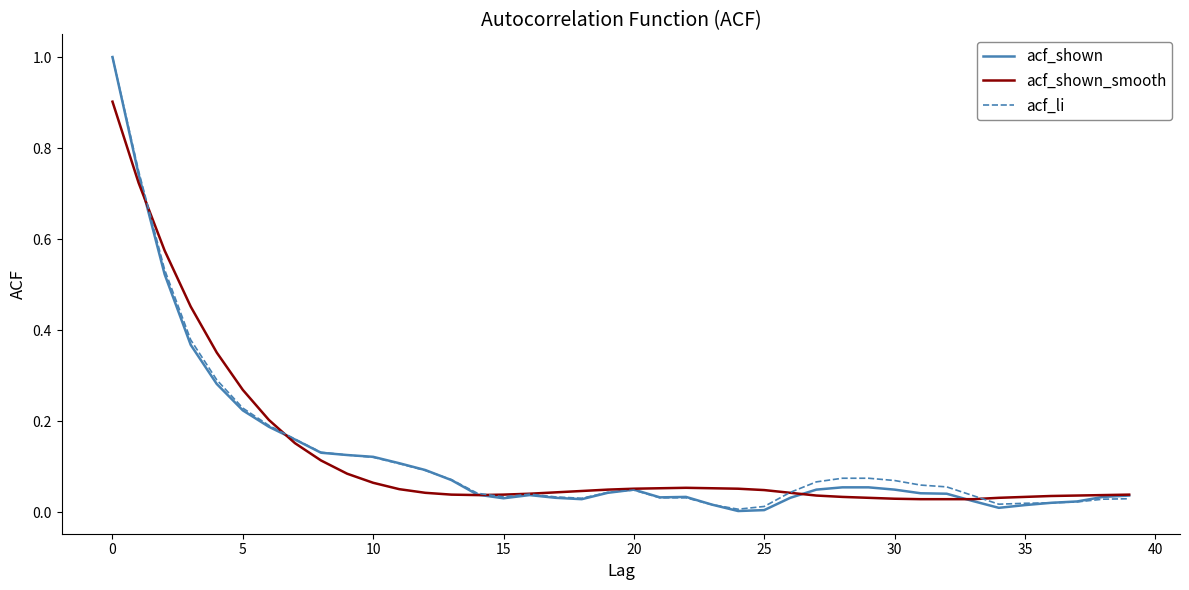

How many categories are shown in the chart?

40